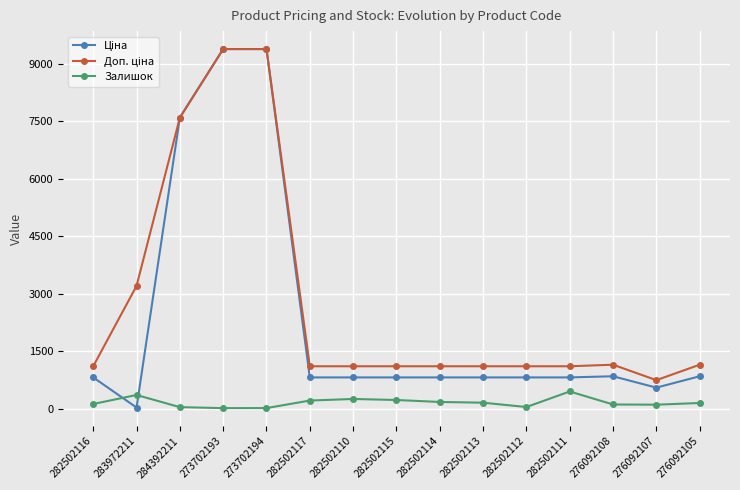

What is the highest value of the Залишок series?

451.0